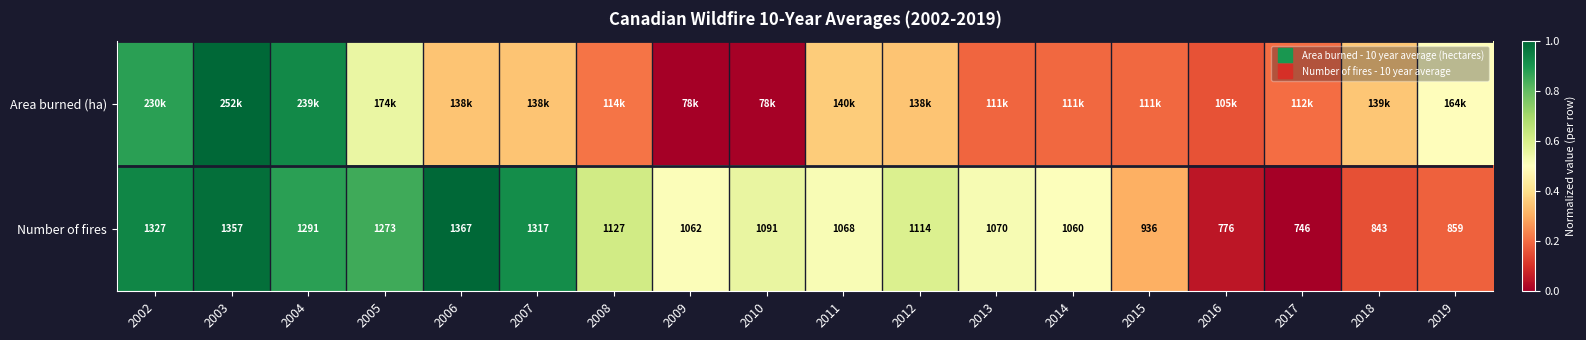

What is the difference between the maximum and minimum values in the Area burned (ha) series?

1.0